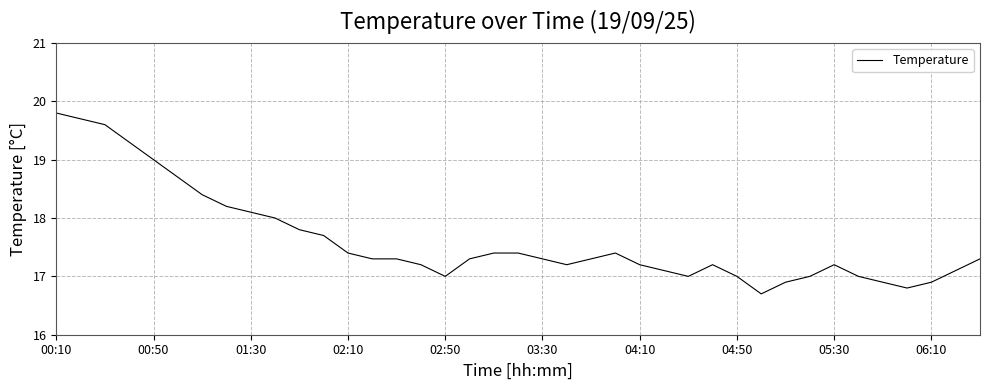

Reading right to left, list all the values displayed in this chart.

17.3	17.1	16.9	16.8	16.9	17.0	17.2	17.0	16.9	16.7	17.0	17.2	17.0	17.1	17.2	17.4	17.3	17.2	17.3	17.4	17.4	17.3	17.0	17.2	17.3	17.3	17.4	17.7	17.8	18.0	18.1	18.2	18.4	18.7	19.0	19.3	19.6	19.7	19.8